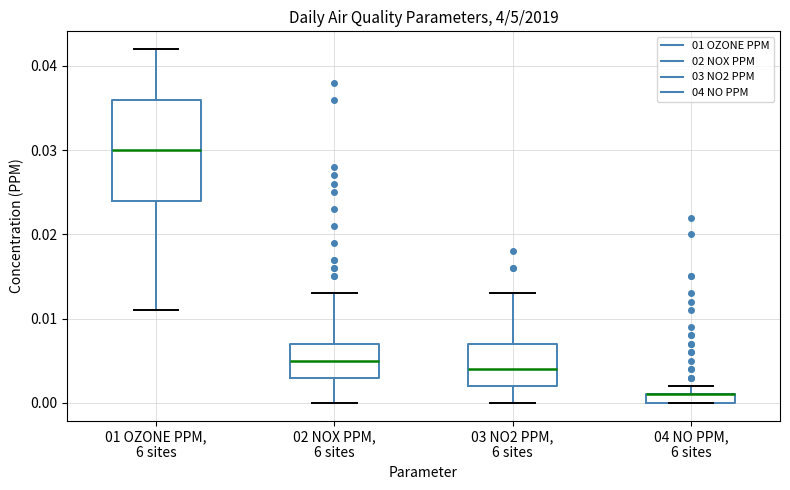

Comparing the boxes themselves (not the whiskers), which one is the tallest?

01 OZONE PPM, 6 sites